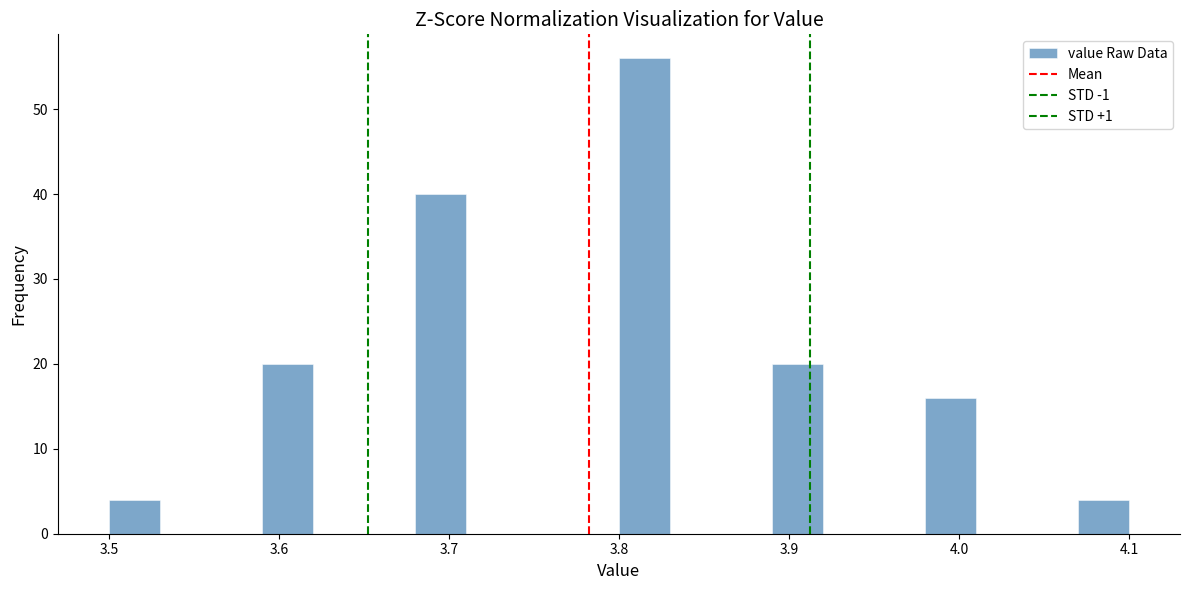

Read against the x-axis, roughly where is the centre of the tallest bar?

3.82